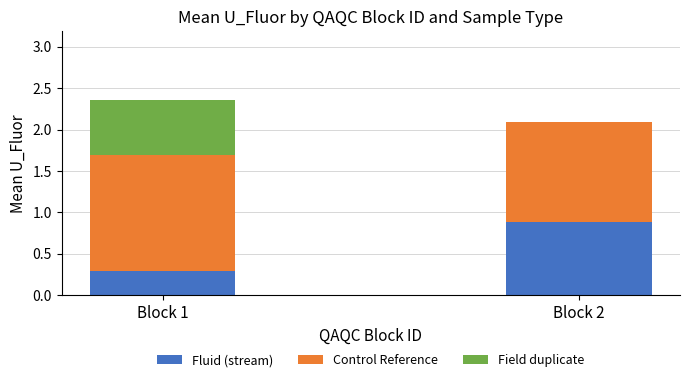

The value of Fluid (stream) at Block 2 is 0.9. True or false?

True